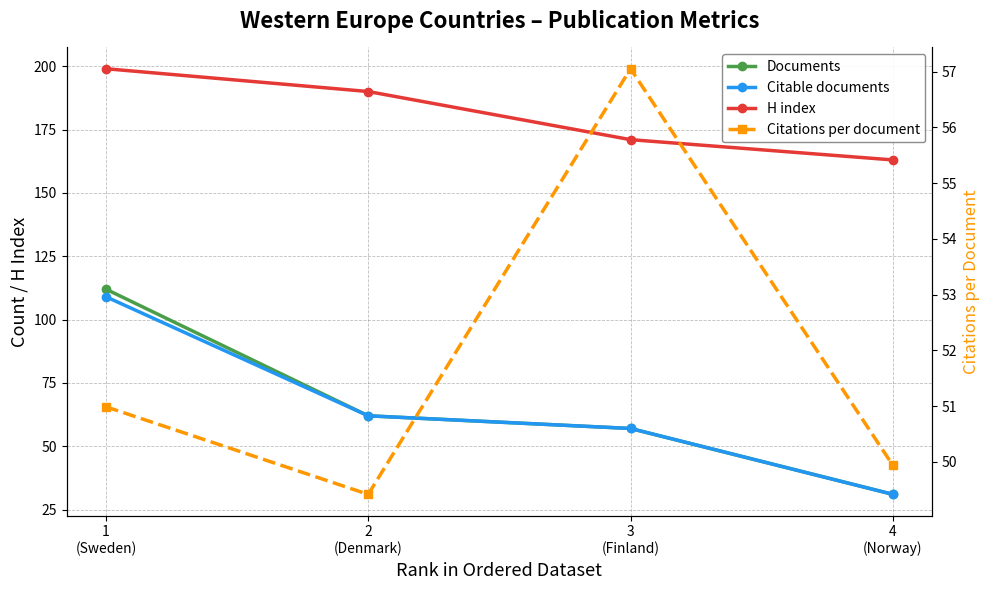

Which series has the largest total across all categories?

H index